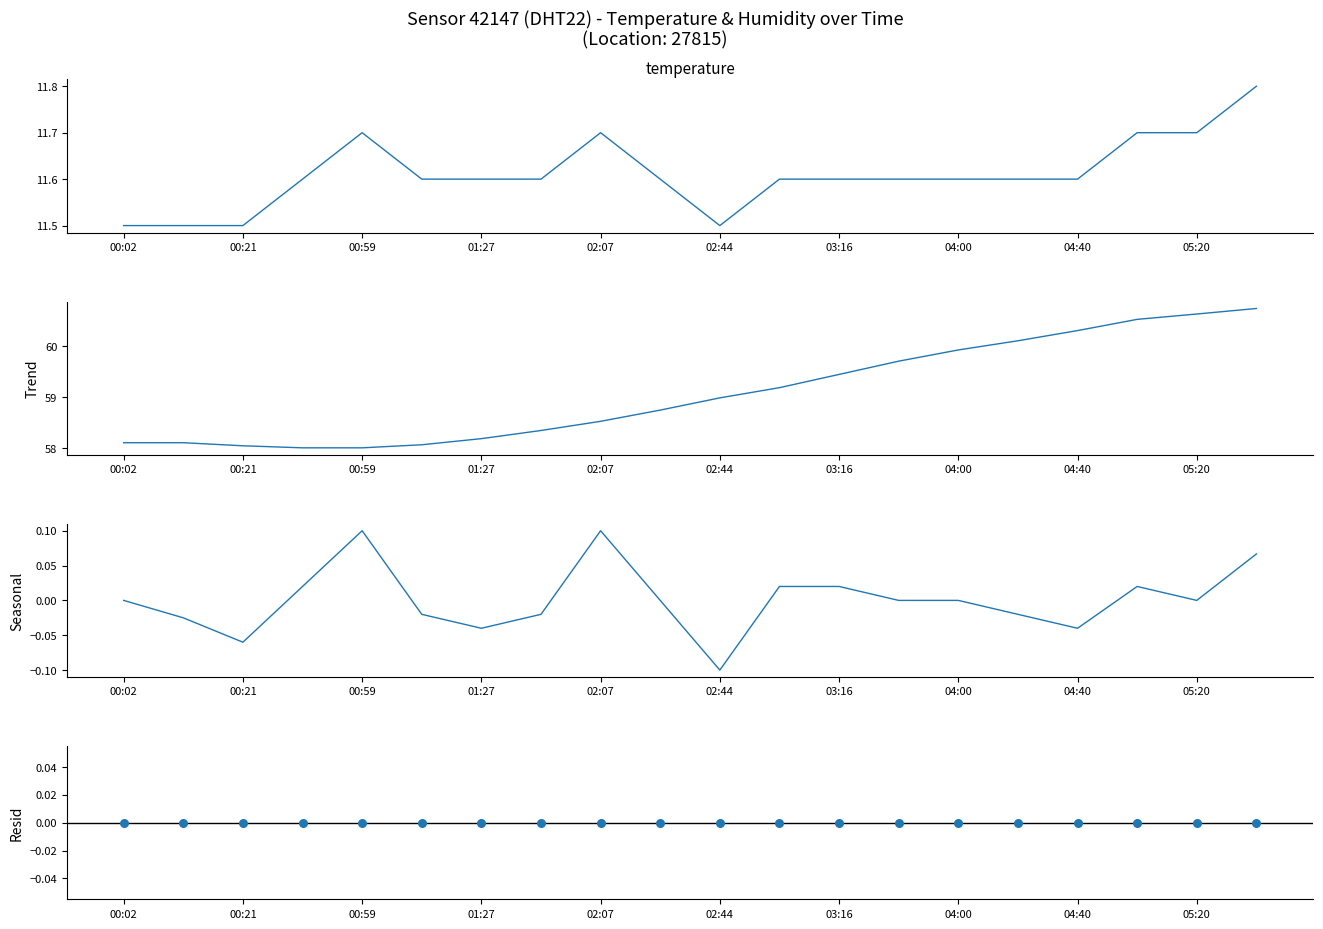

Is the value of humidity (resid) at 04:00 greater than the value of humidity (trend) at 02:07?

No